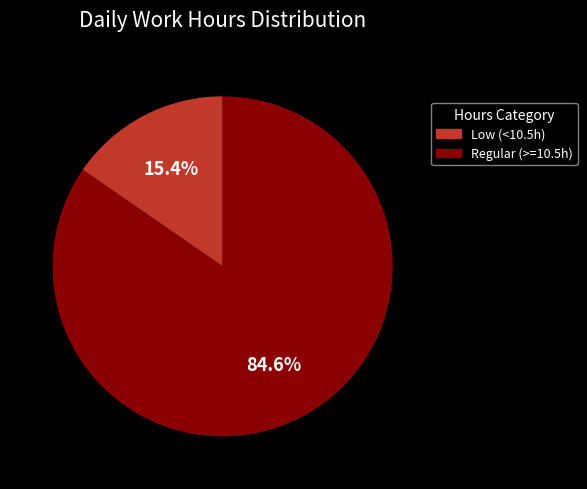

Which category has the biggest portion of the pie?

Regular (>=10.5h)